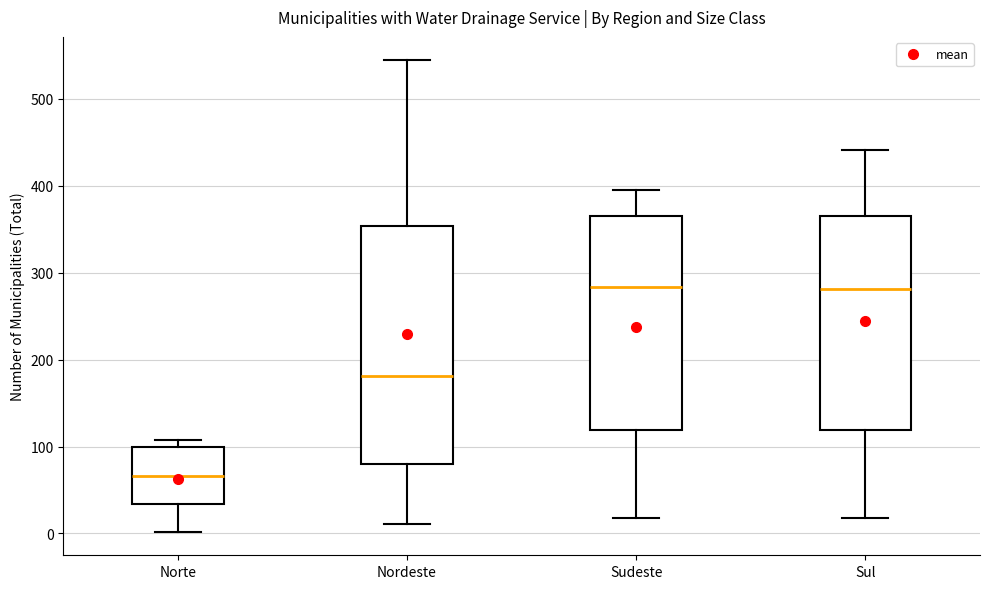

Reading left to right, read every box against the y-axis: the position of its median line, the range the box covers, and the ends of its whiskers. The values are not printed on the chart, so give them approximately, as read against the axis.

Norte: median 70, box 30 to 100, whiskers 0 to 110
Nordeste: median 180, box 80 to 350, whiskers 10 to 540
Sudeste: median 280, box 120 to 370, whiskers 20 to 400
Sul: median 280, box 120 to 370, whiskers 20 to 440